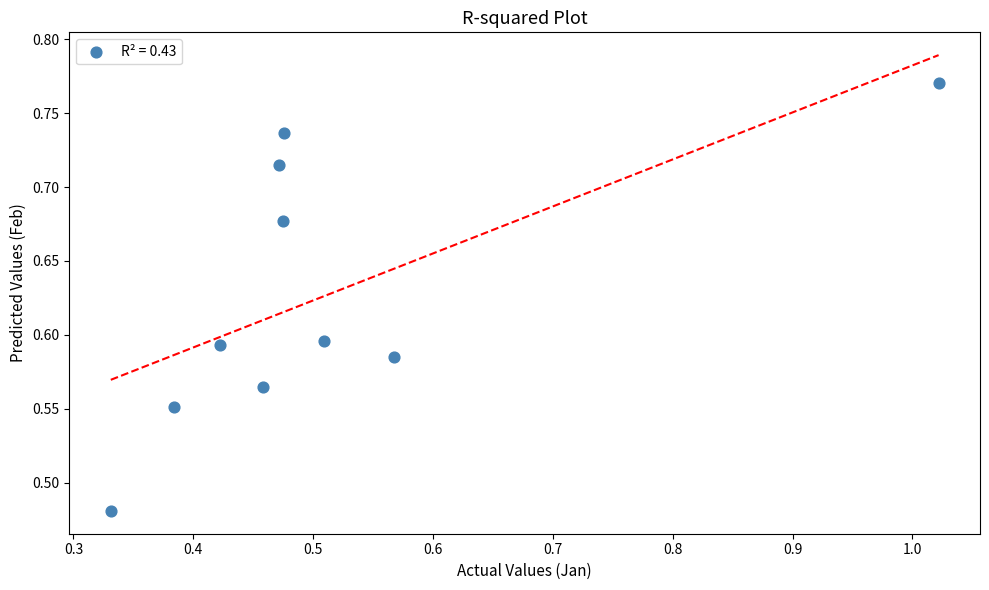

What is the range of Y values (max minus min)?

0.3